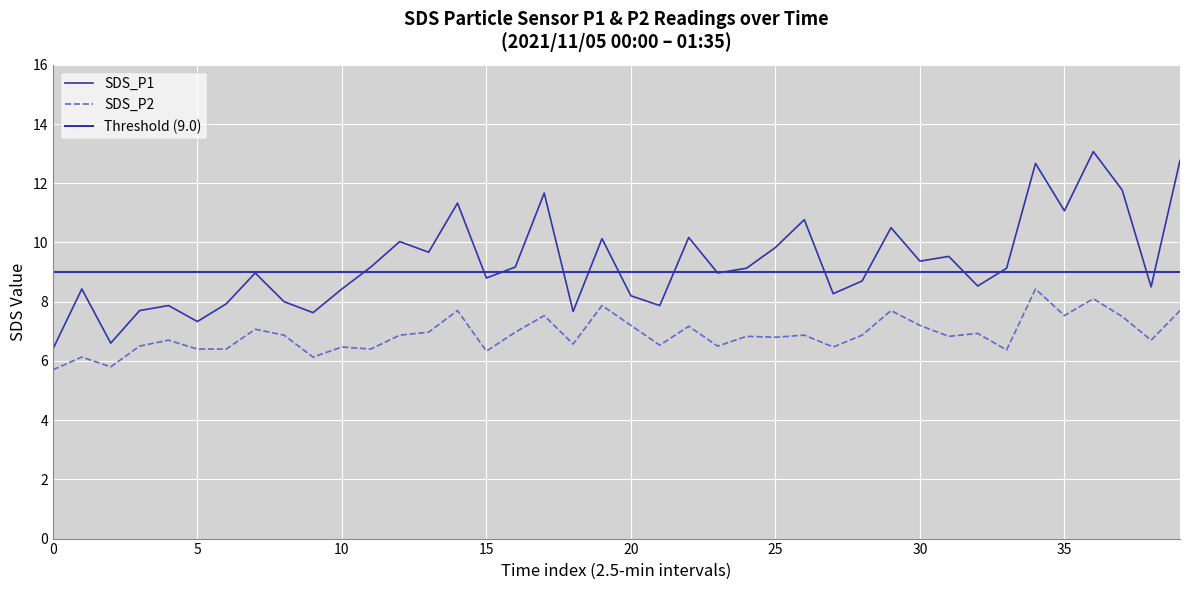

How many data points in SDS_P1 are above 9?

20